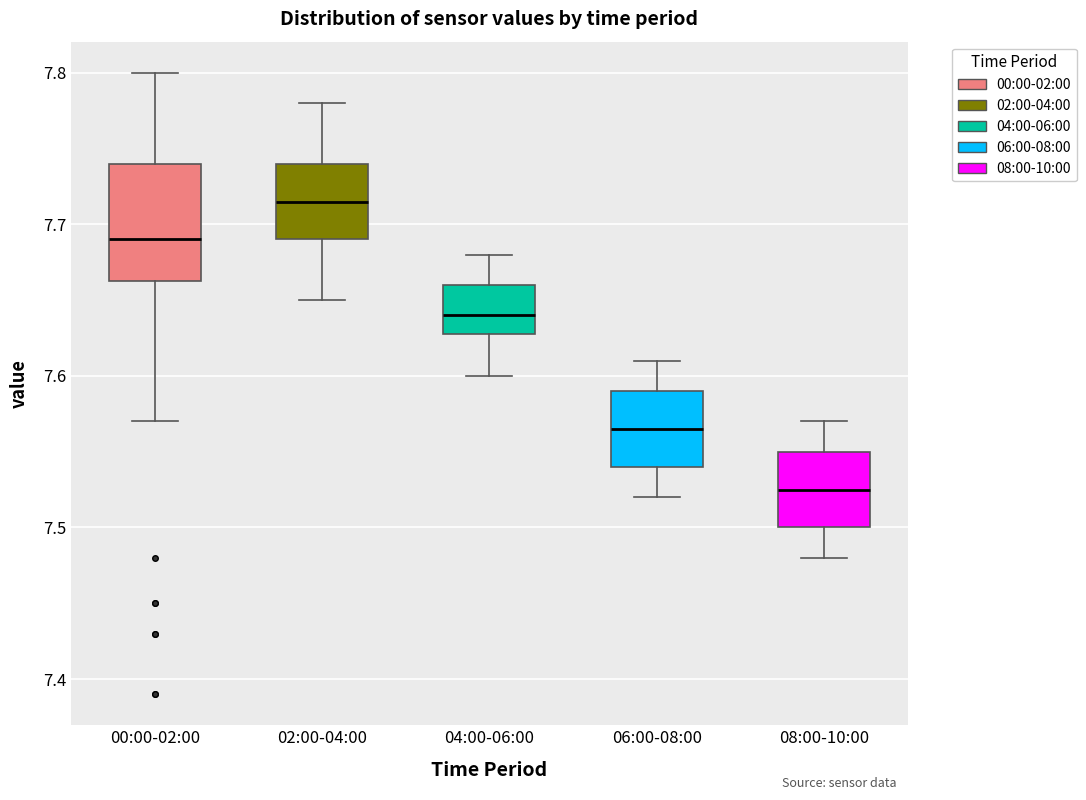

Which box's median line is the lowest?

08:00-10:00